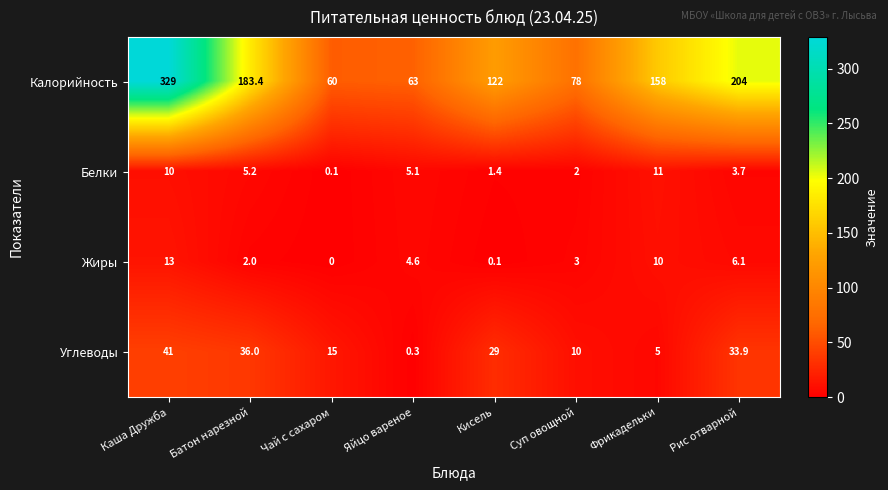

How many data points in Белки are above 5?

4